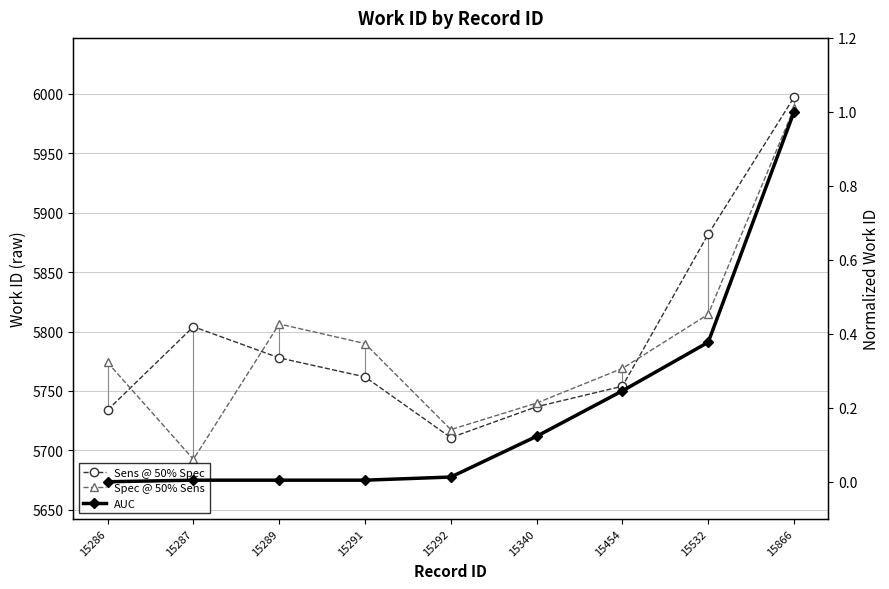

How many values in AUC are above zero?

8